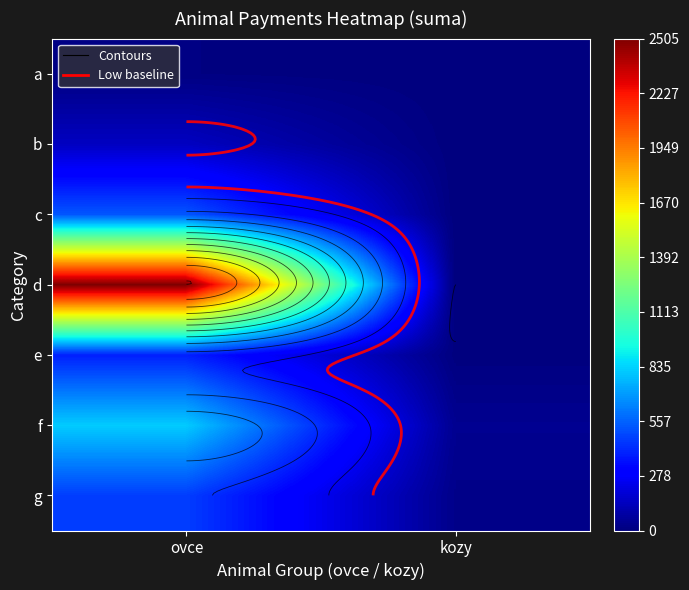

The f series shows 61.1 at kozy. True or false?

False